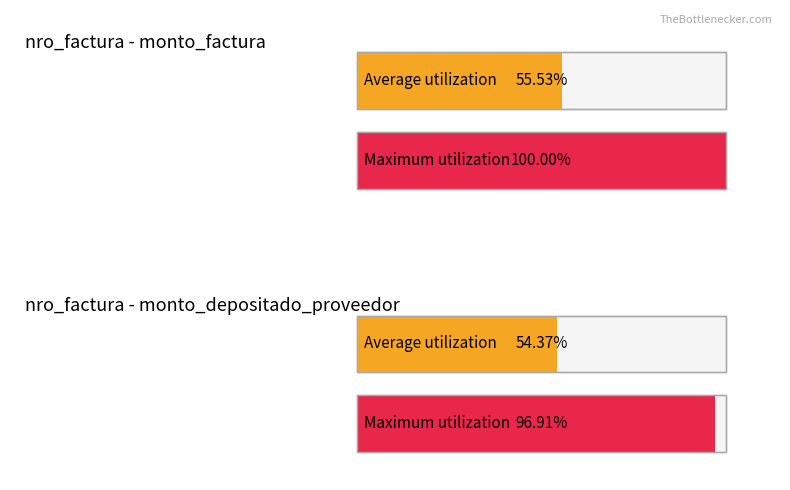

Is it true that monto_depositado_proveedor equals 479517 at 28604?

False